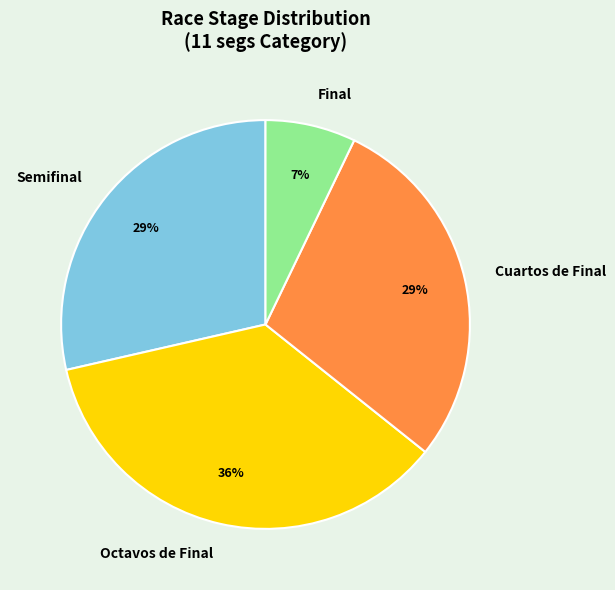

To the nearest percent, what is the average slice percentage?

25%